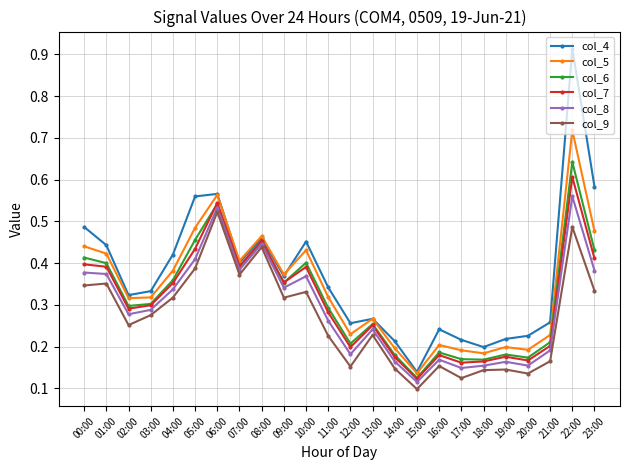

At which category does the chart reach its peak across all series?

22:00